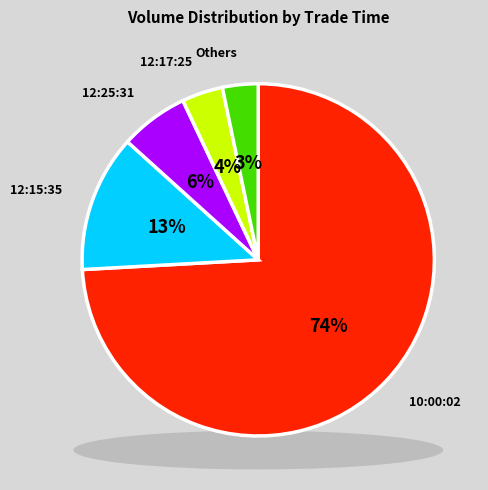

What is the majority slice?

10:00:02